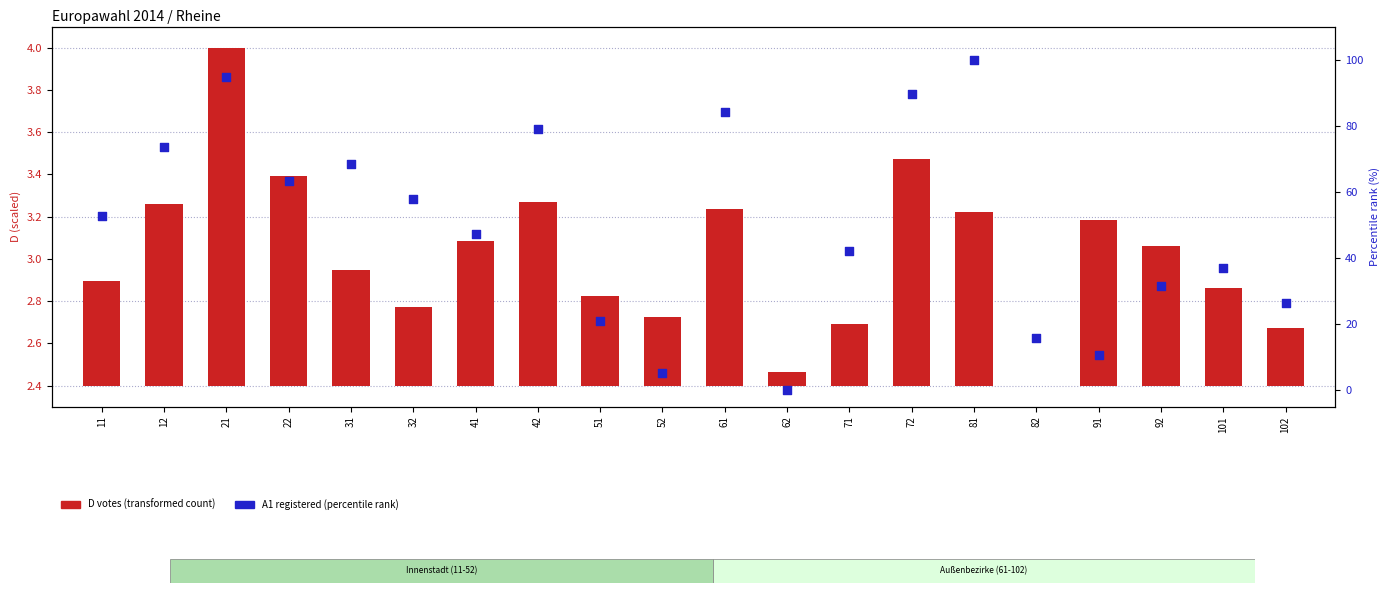

Which series has the largest total across all categories?

A1 (percentile rank)